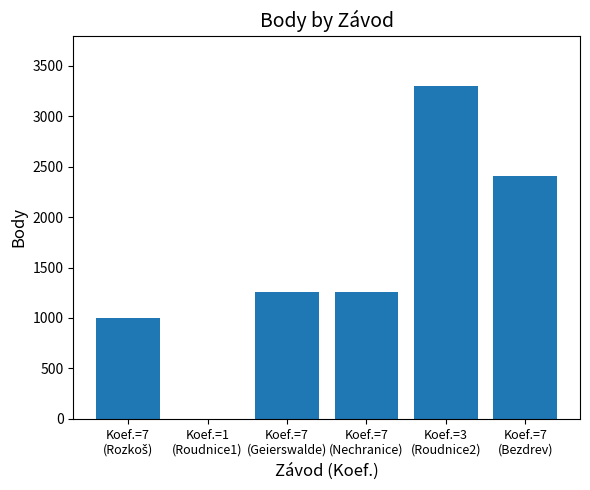

What is the sum of all values?

9230